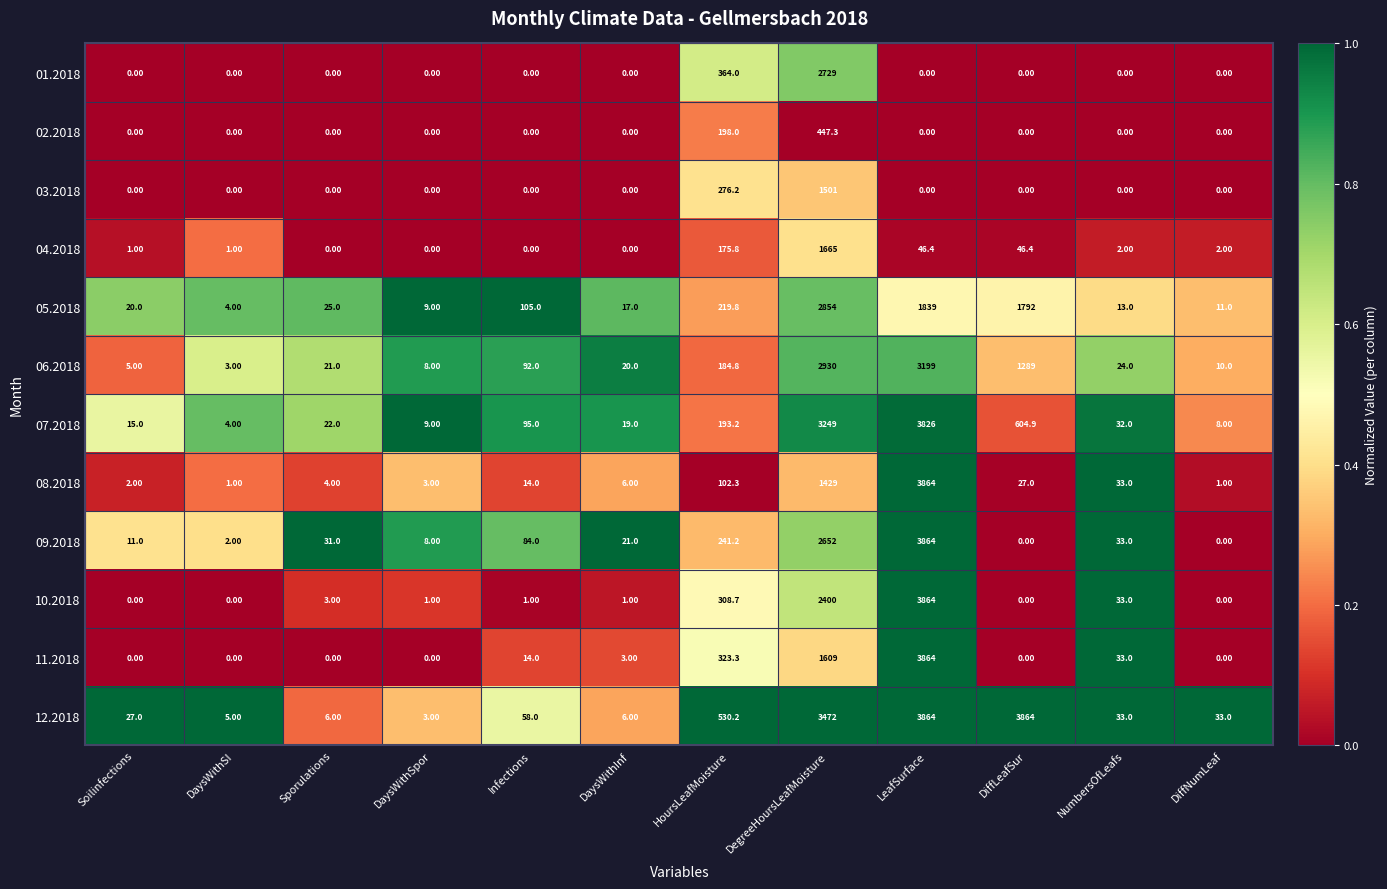

What is the spread (max minus min) of values at DegreeHoursLeafMoisture?

3024.7